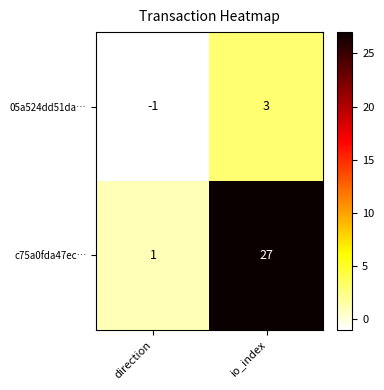

List the series in order of their peak value, highest first.

c75a0fda47ec…, 05a524dd51da…